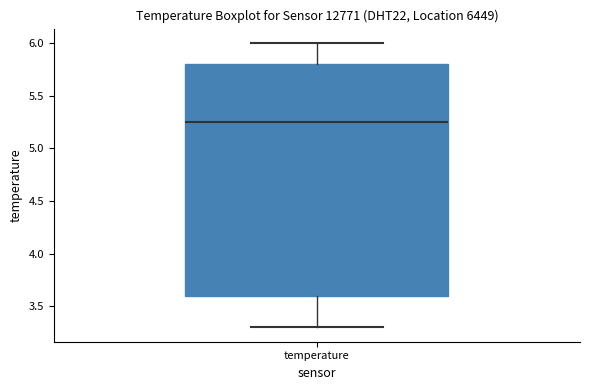

Where does the lower whisker of the box for temperature end on the y-axis? The values are not printed on the chart, so give them approximately, as read against the axis.

3.30